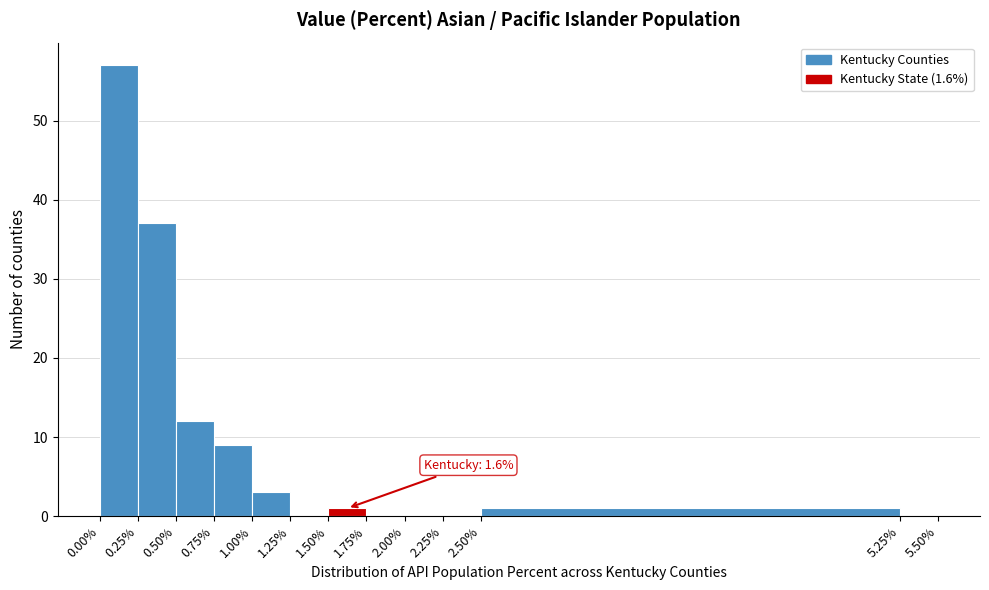

Which range on the x-axis has the tallest bar?

0.00% to 0.25%